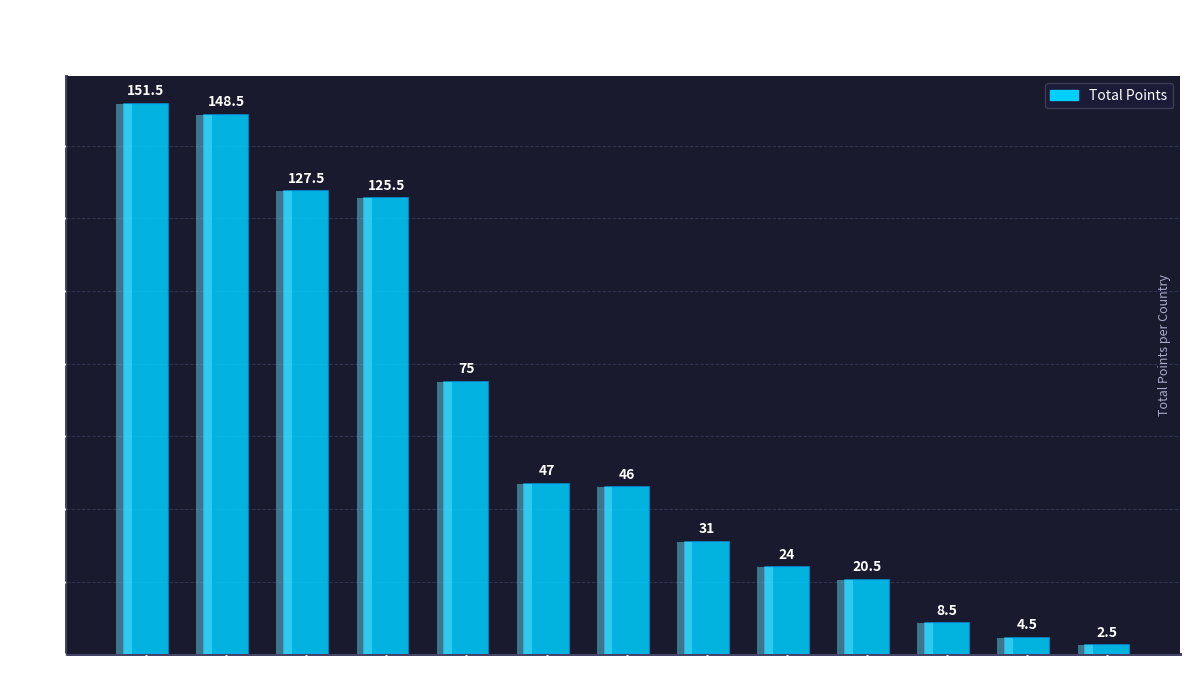

How many data points are less than 46?

6